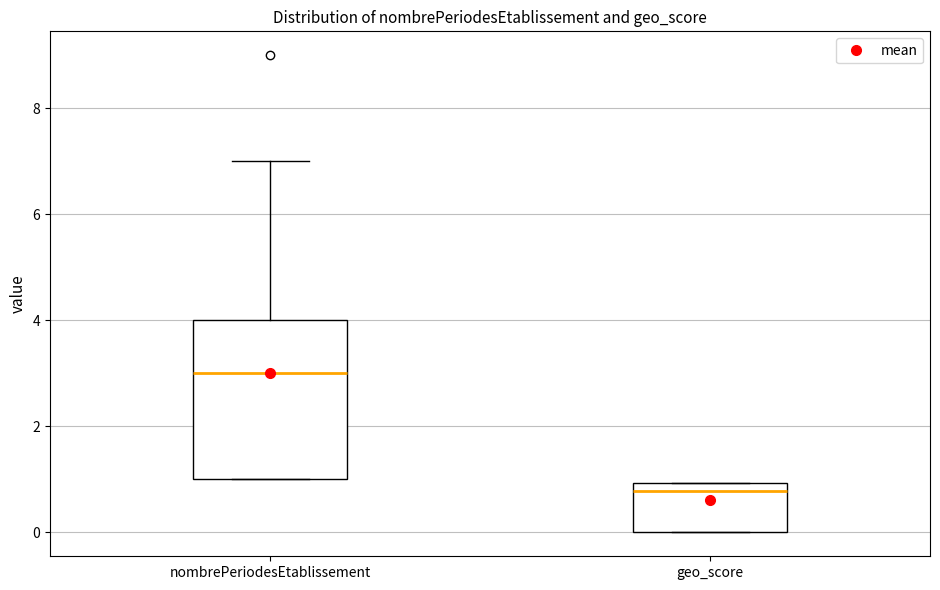

Which box has the lowest median line?

geo_score